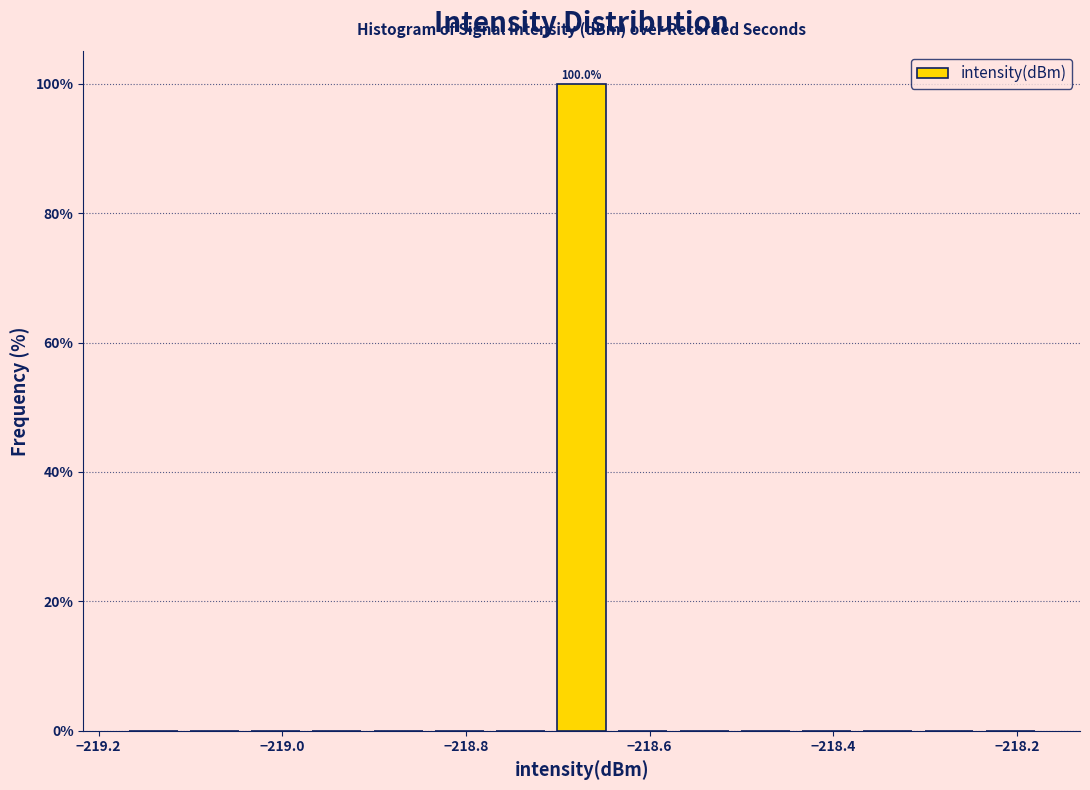

Read against the x-axis, roughly where is the centre of the tallest bar?

-218.68